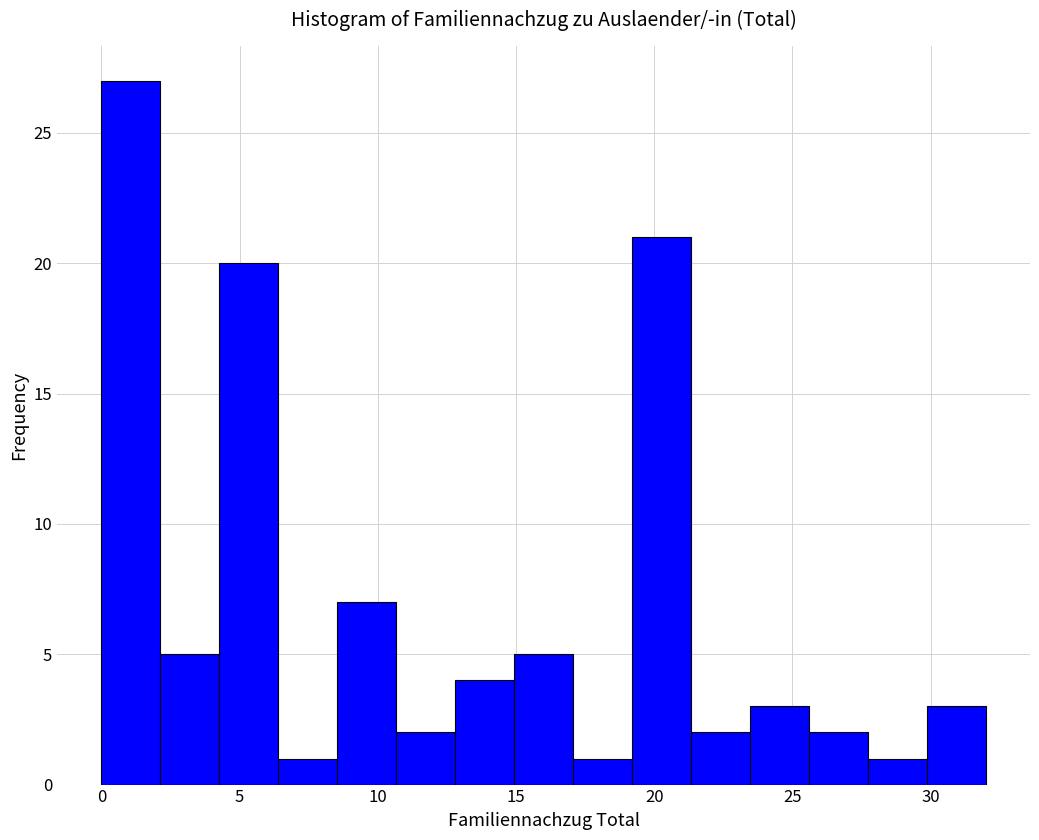

Reading left to right, list every bar in this chart as the range it spans on the x-axis followed by its height. Neither the bar edges nor the heights are printed on the chart, so give them approximately, as read against the axes.

0.0 to 2.0: 27
2.0 to 4.5: 5
4.5 to 6.5: 20
6.5 to 8.5: 1
8.5 to 10.5: 7
10.5 to 13.0: 2
13.0 to 15.0: 4
15.0 to 17.0: 5
17.0 to 19.0: 1
19.0 to 21.5: 21
21.5 to 23.5: 2
23.5 to 25.5: 3
25.5 to 27.5: 2
27.5 to 30.0: 1
30.0 to 32.0: 3